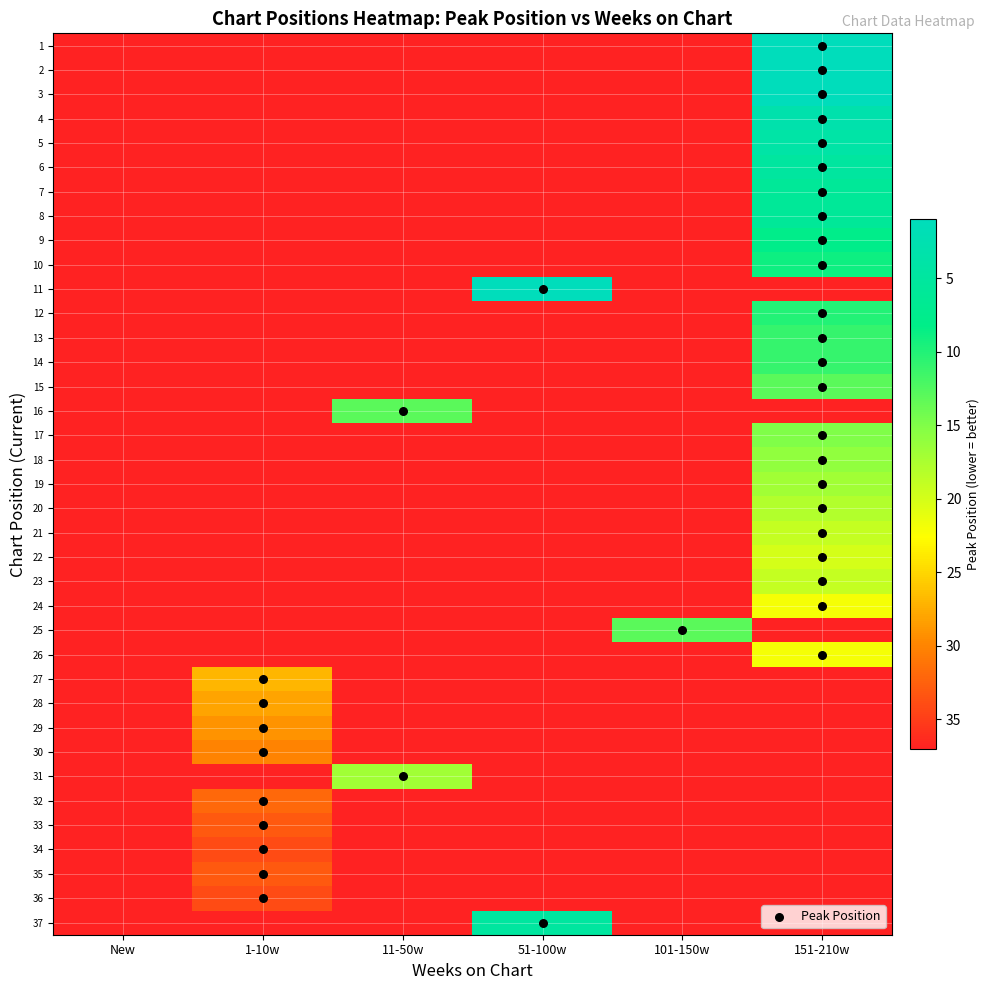

How many categories are shown in the chart?

6